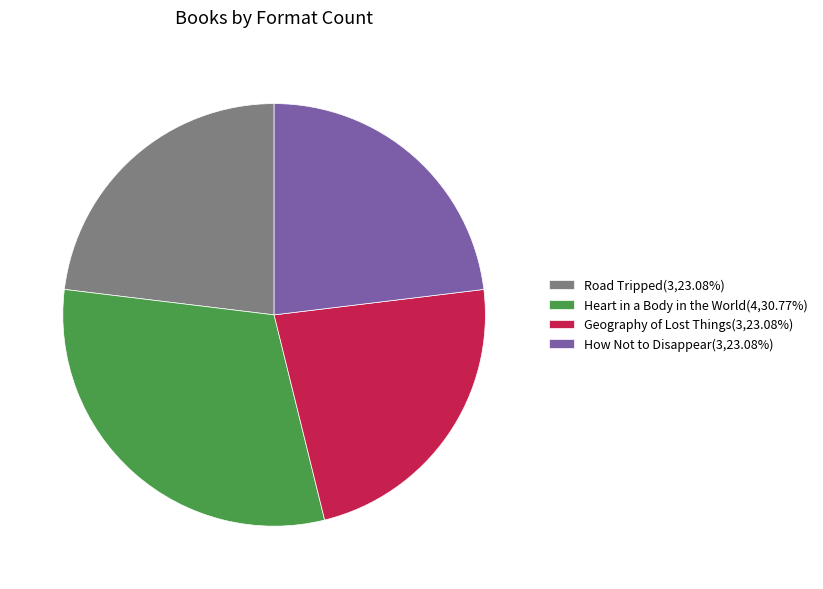

What is the largest slice in the pie chart?

Heart in a Body in the World